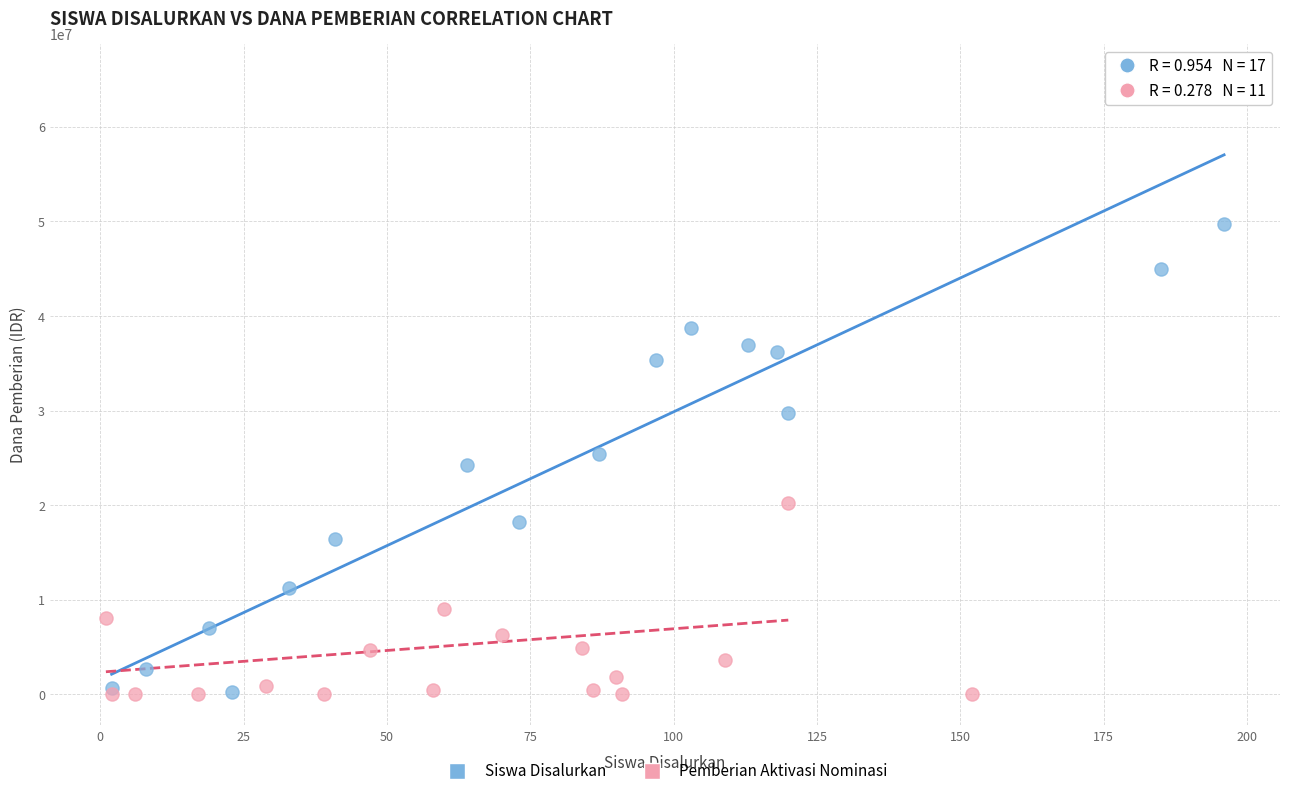

Which series has the largest Y range (max minus min)?

Siswa Disalurkan